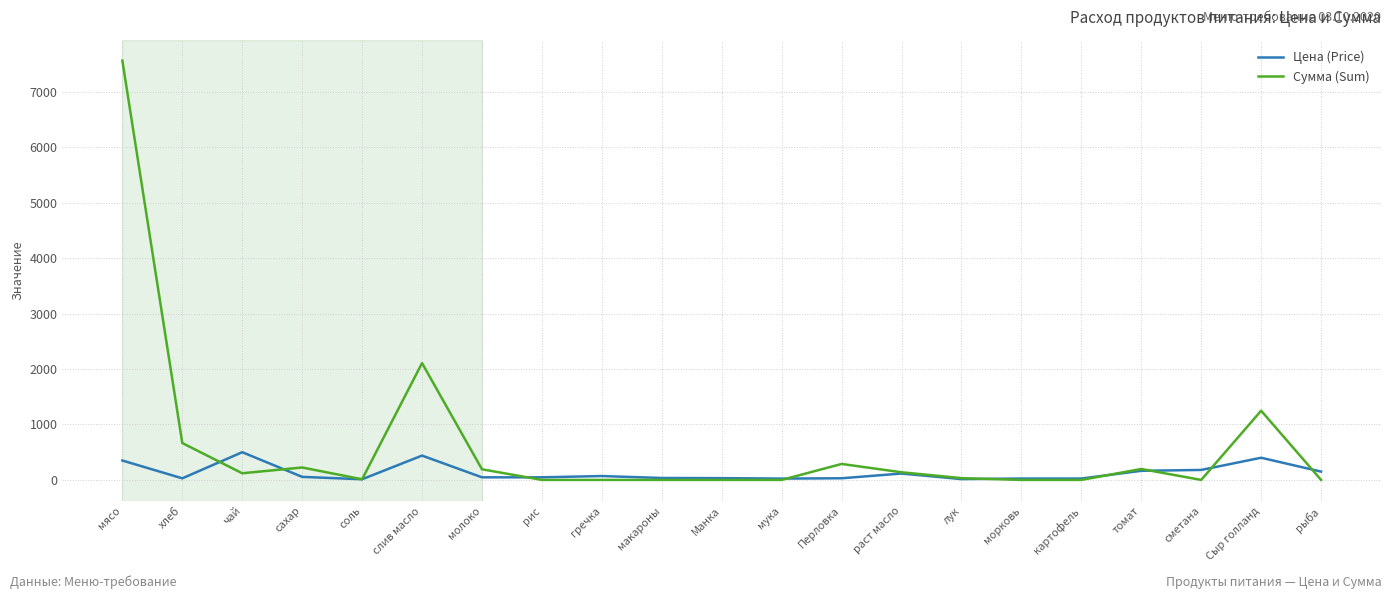

How many lines are shown in the chart?

2